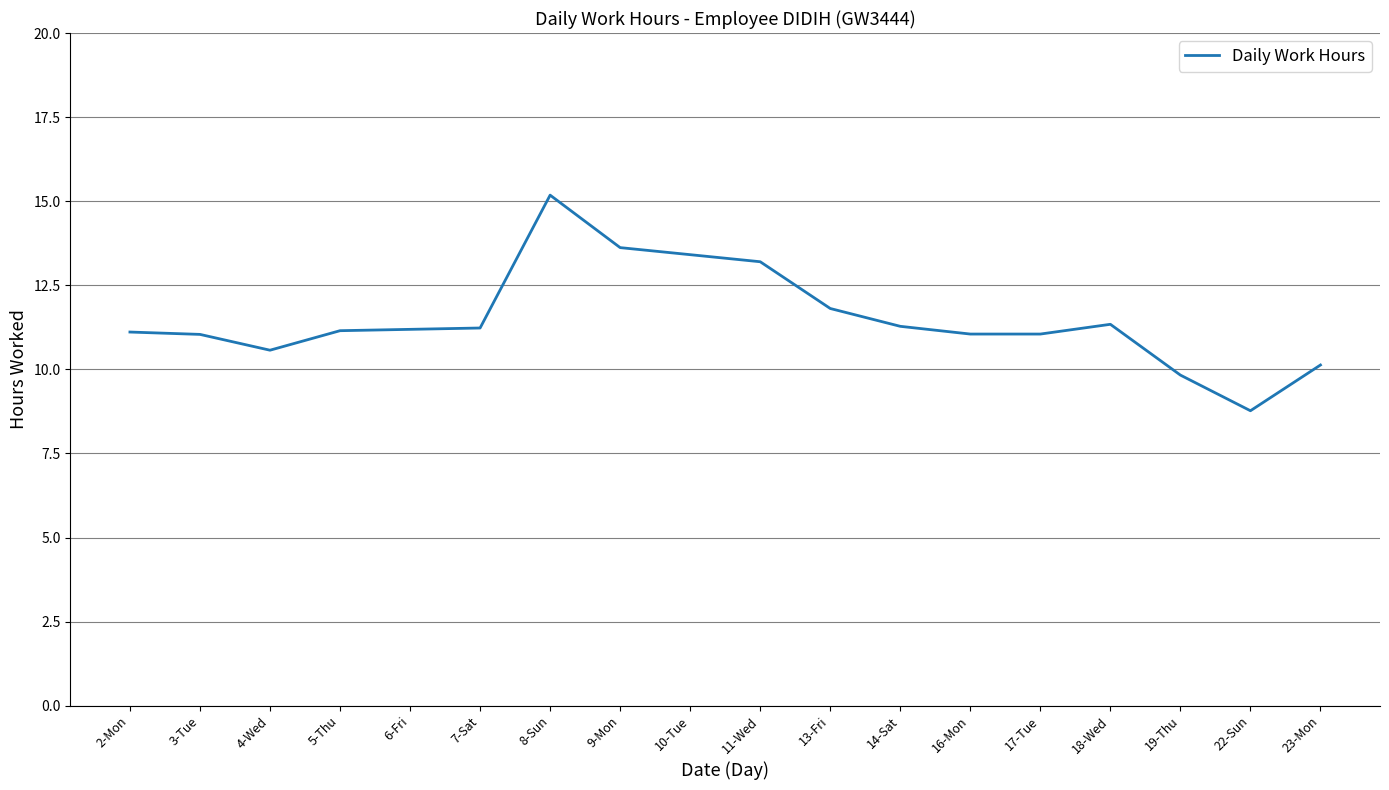

Between 19-Thu and 9-Mon, which is larger?

9-Mon